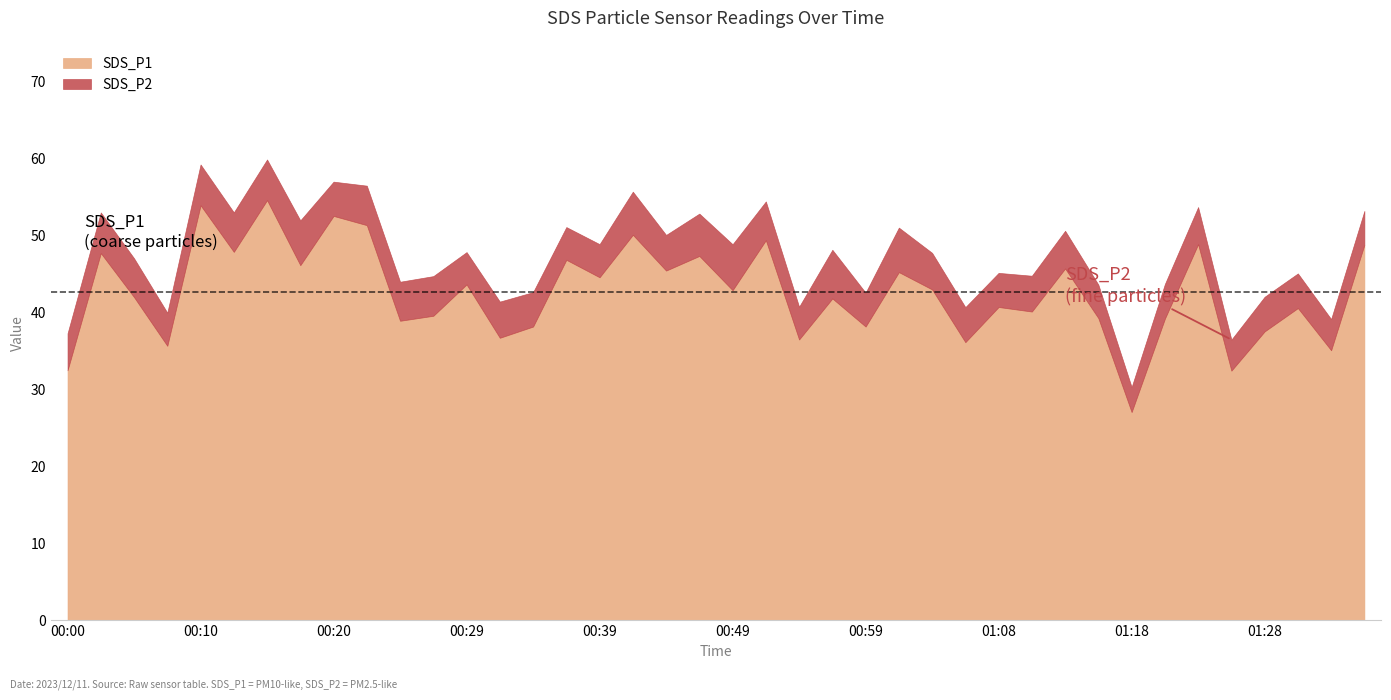

True or false: SDS_P1 and SDS_P2 intersect in this chart.

False